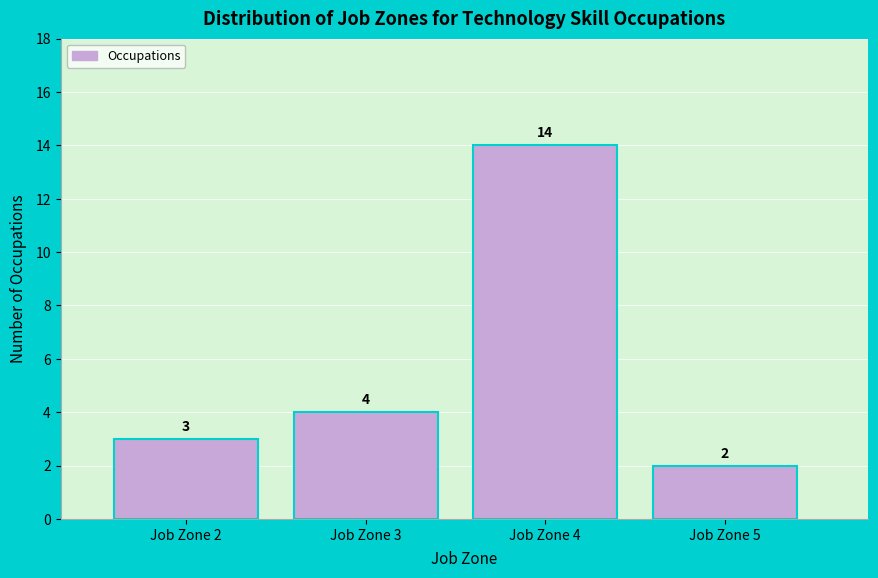

Reading left to right, extract all data points from this chart.

Job Zone 2=3	Job Zone 3=4	Job Zone 4=14	Job Zone 5=2